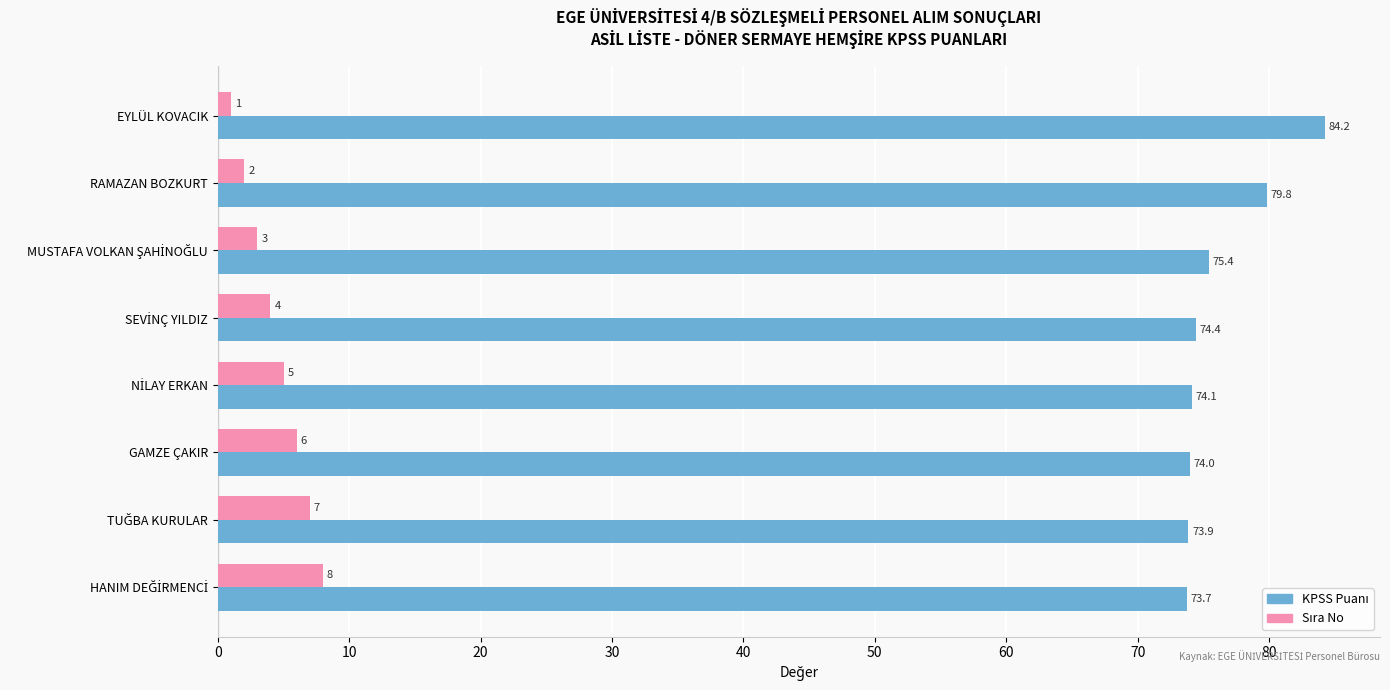

At which category is the sum across all series the highest?

EYLÜL KOVACIK